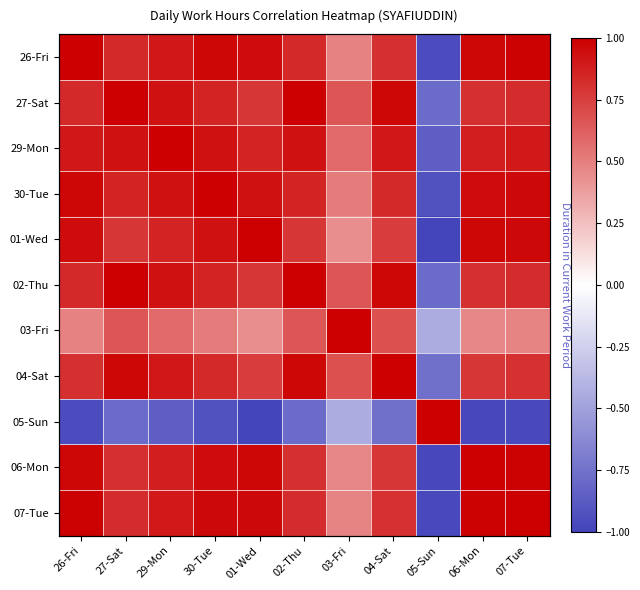

The value of 30-Tue at 30-Tue is 1.3. True or false?

False